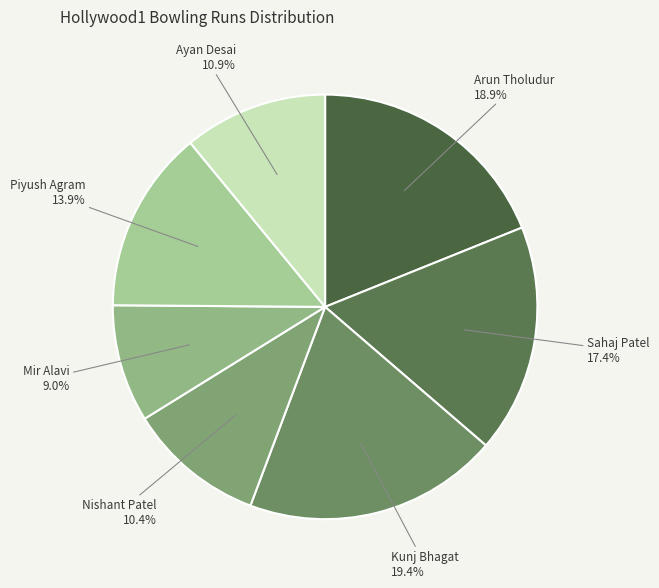

Between Nishant Patel and Piyush Agram, which is larger?

Piyush Agram